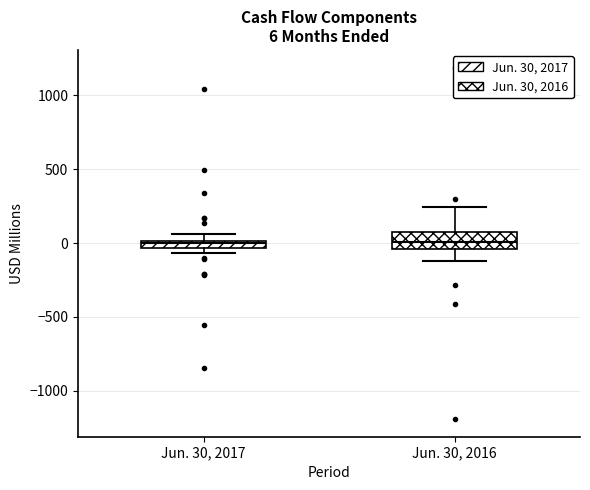

Comparing the boxes themselves (not the whiskers), which one is the tallest?

Jun. 30, 2016